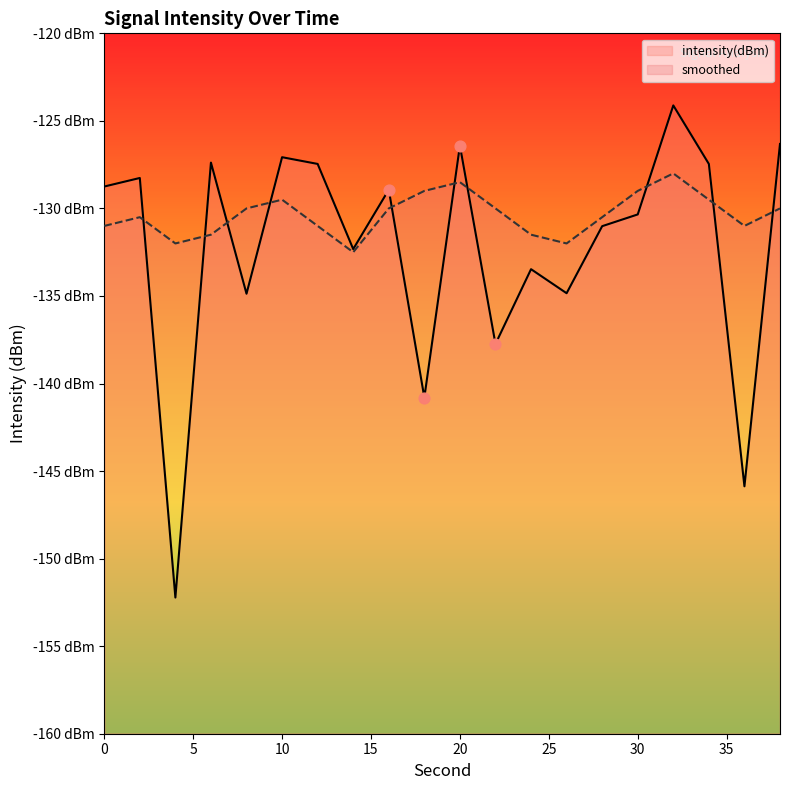

Which series contains the lowest Y value?

intensity(dBm)